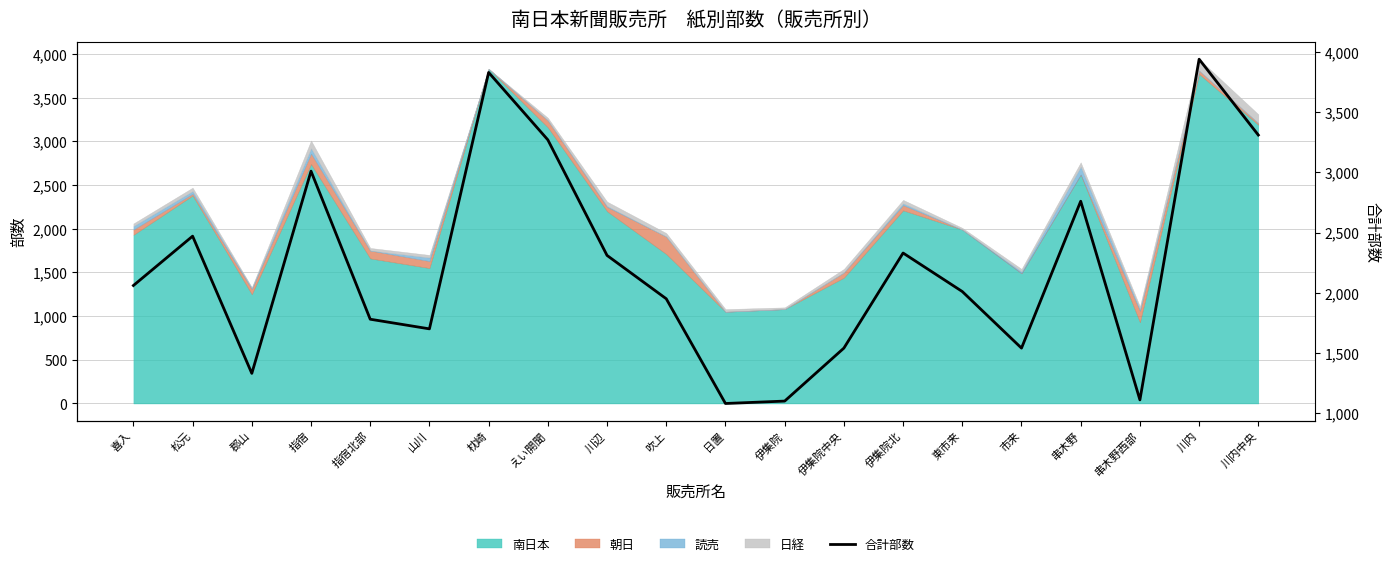

Is it true that the value at 川辺 is 3822?

False